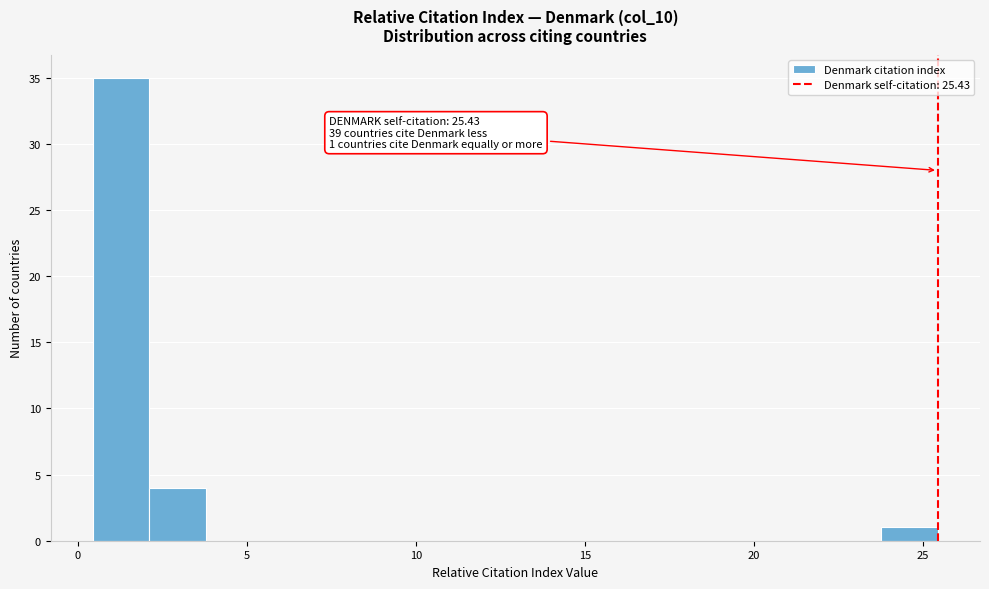

Around what value on the x-axis is the tallest bar? Give the approximate position of its centre, as read against the axis.

1.5